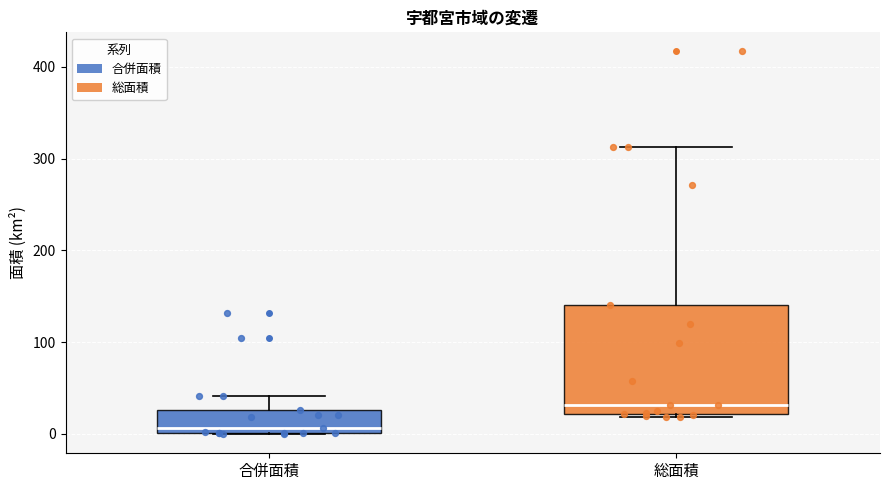

Which box is the tallest, from its lower edge to its upper edge?

総面積